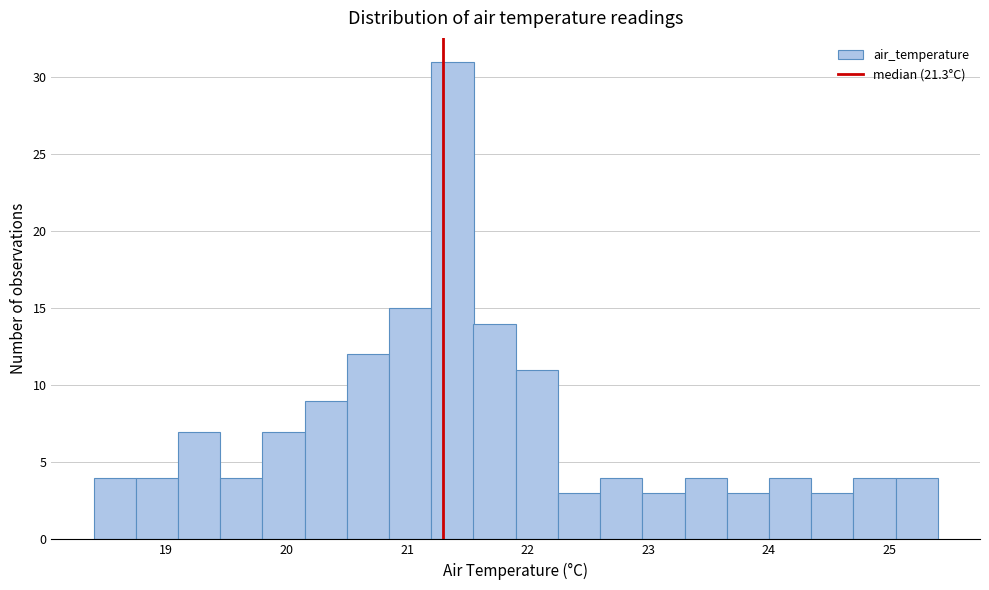

Around what value on the x-axis is the tallest bar? Give the approximate position of its centre, as read against the axis.

21.4